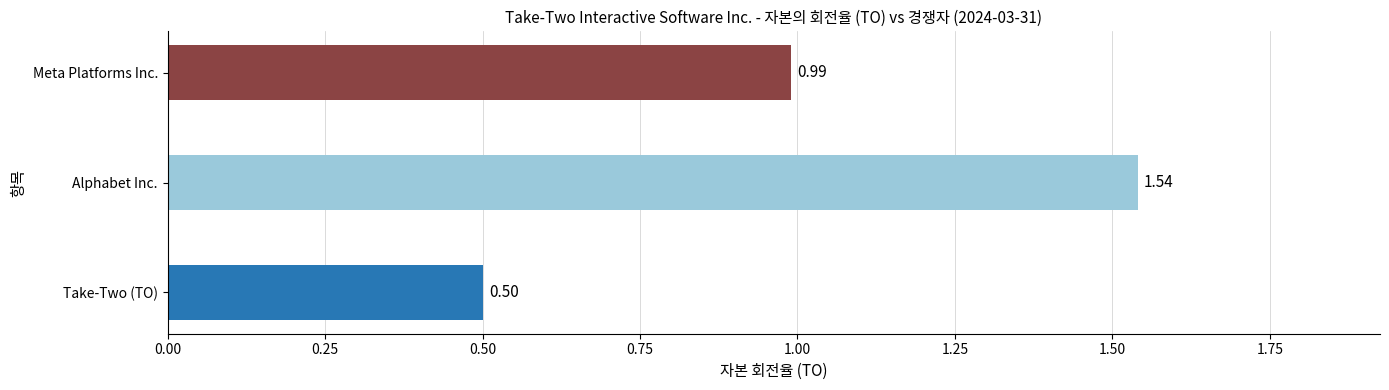

The TO series shows 0.4 at 2021-03-31. True or false?

False